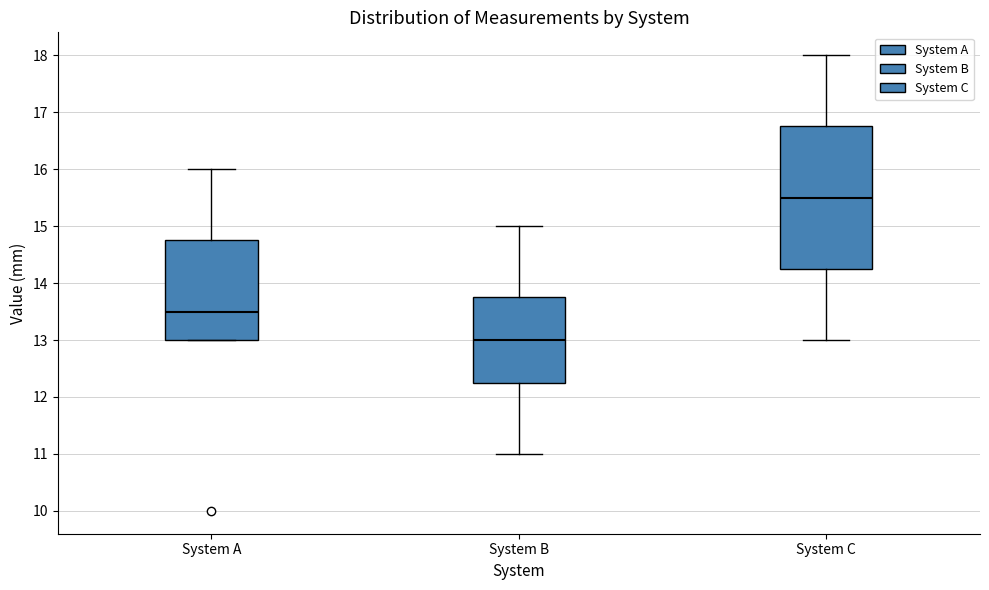

Which box is the tallest, from its lower edge to its upper edge?

System C